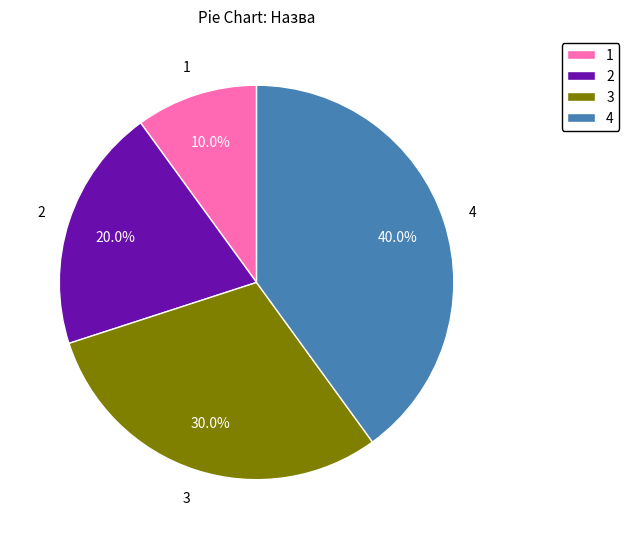

How much of the chart is everything except 2?

80.0%